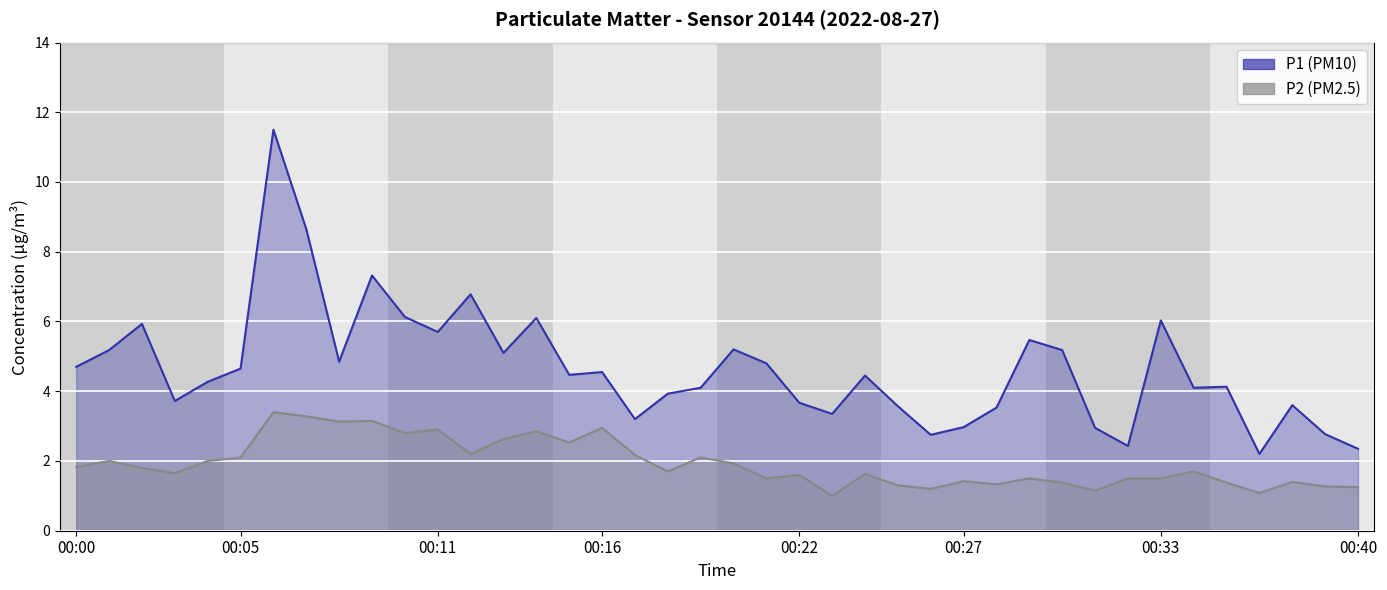

List the series in order of their overall mean, highest first.

P1, P2